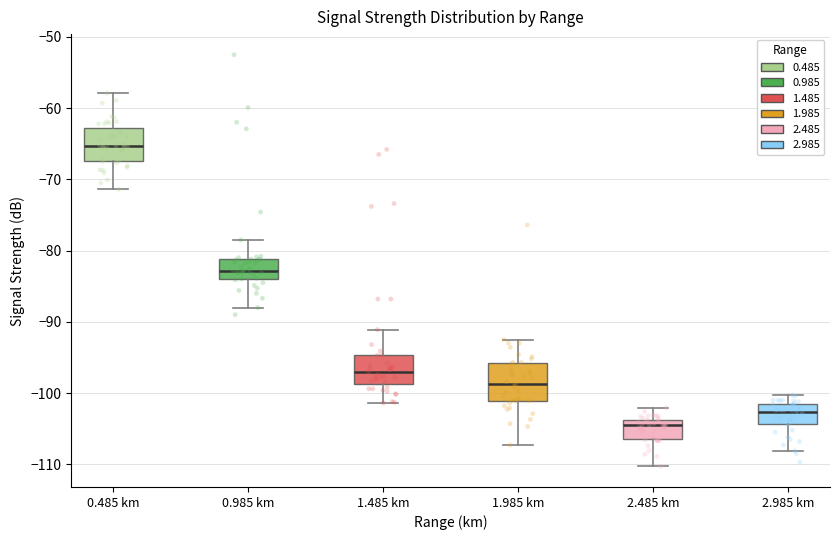

Where is the lower edge of the box for 1.485 km on the y-axis? The values are not printed on the chart, so give them approximately, as read against the axis.

-99